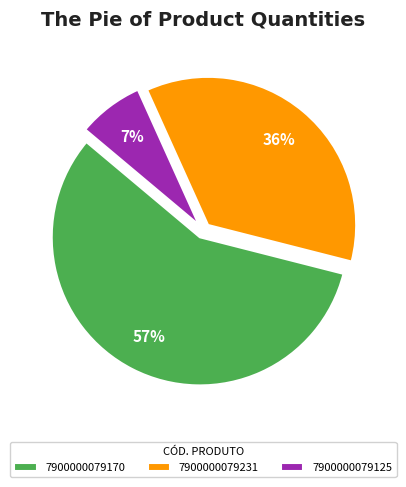

The 7900000079125 slice represents 1% of the pie. True or false?

False